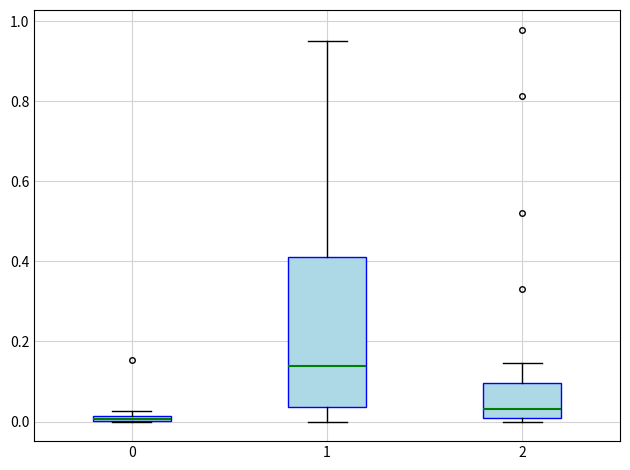

Comparing the boxes themselves (not the whiskers), which one is the tallest?

1